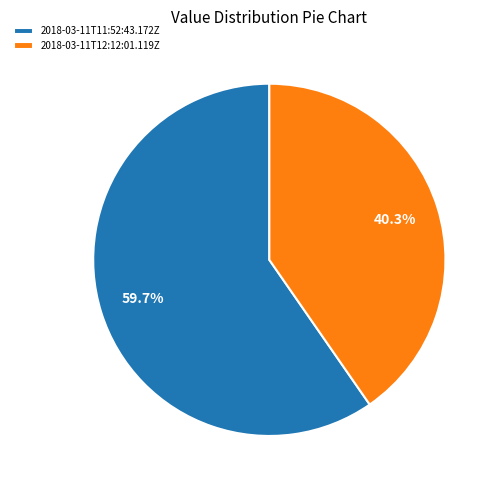

Which category has the smallest portion of the pie?

2018-03-11T12:12:01.119Z